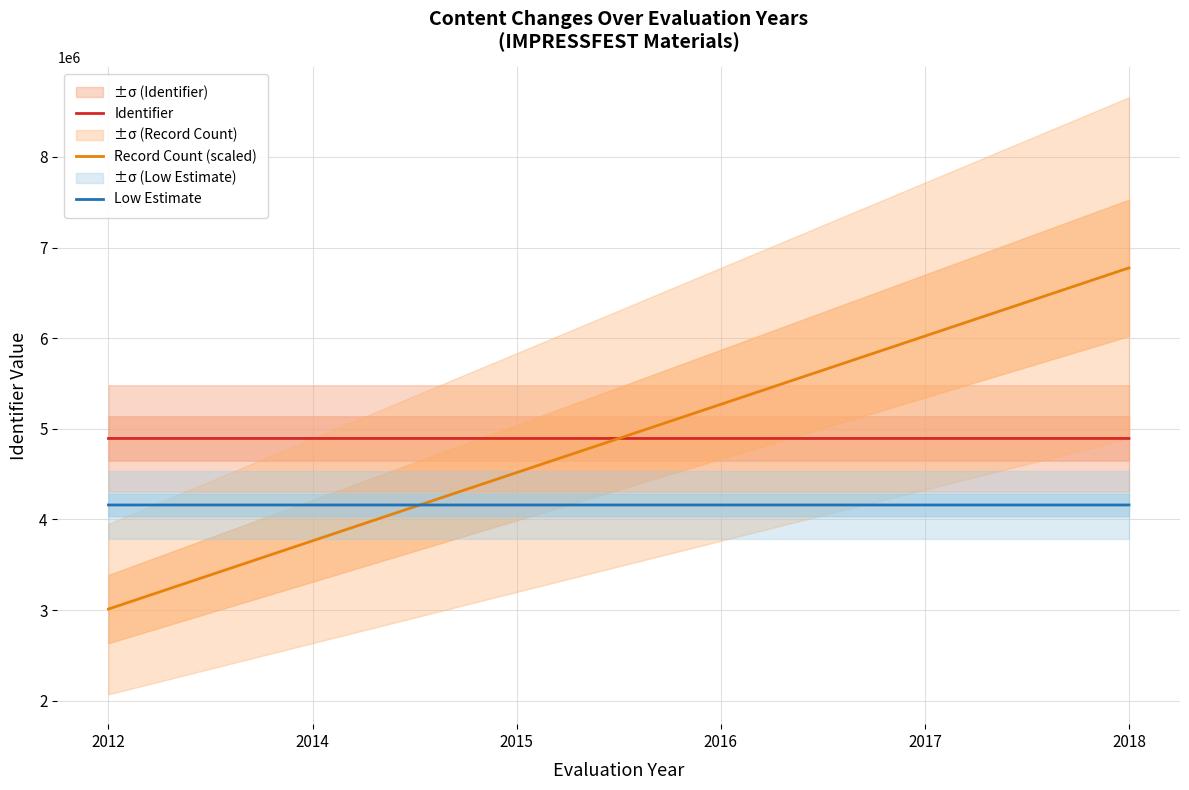

What is the approximate value of Low Estimate at 2014?

4159516.6